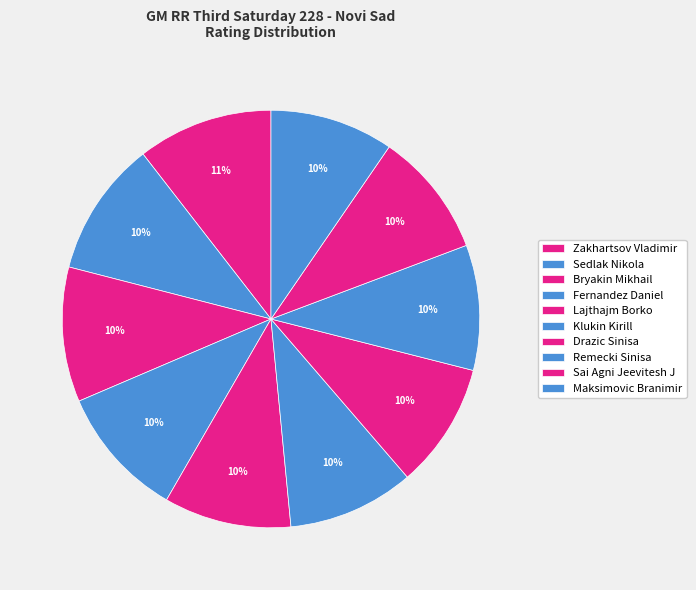

What is the total percentage of Sai Agni Jeevitesh J and Drazic Sinisa?

19.4%